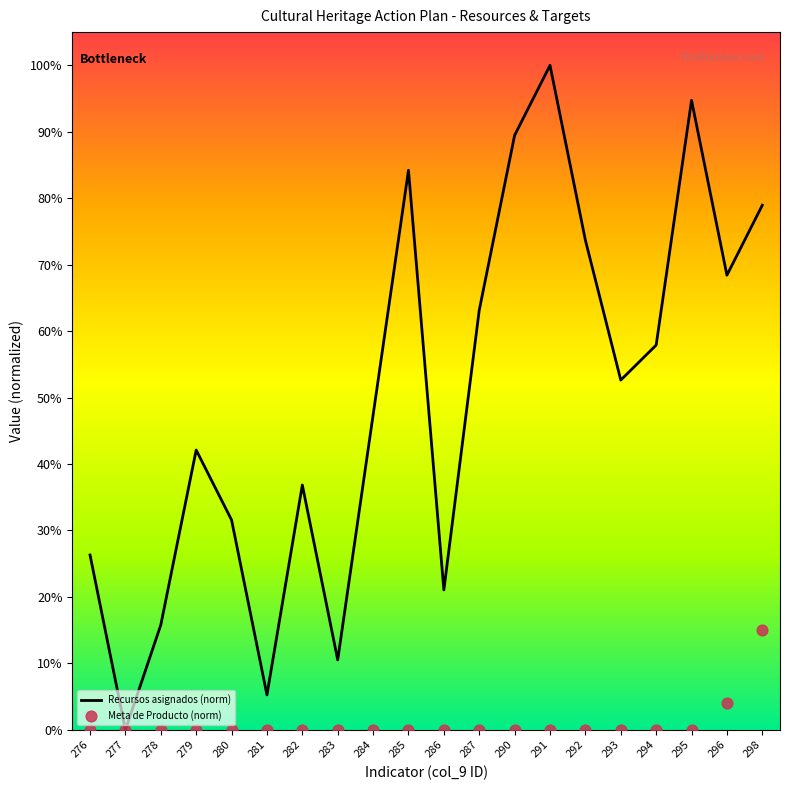

At how many categories does at least one series exceed 0?

20